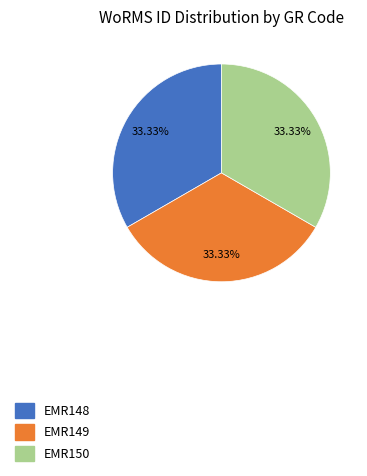

To the nearest percent, what is the combined percentage of EMR150 and EMR148?

67%